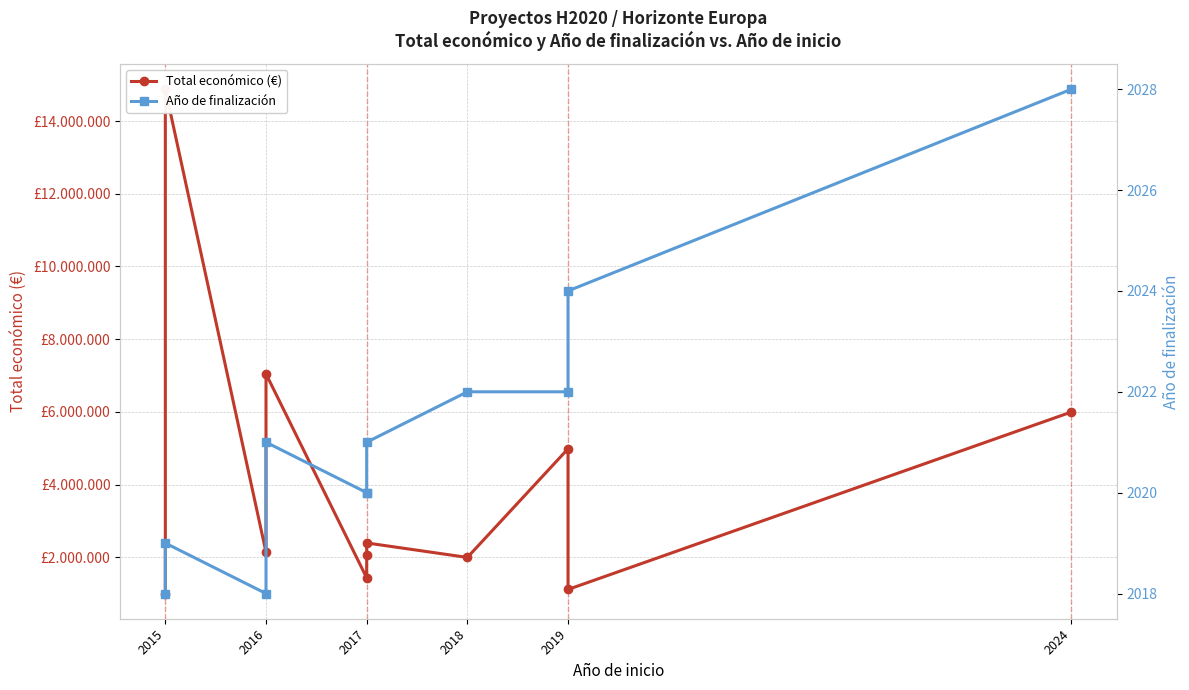

How many values in the Año de finalización series are below 2021?

5